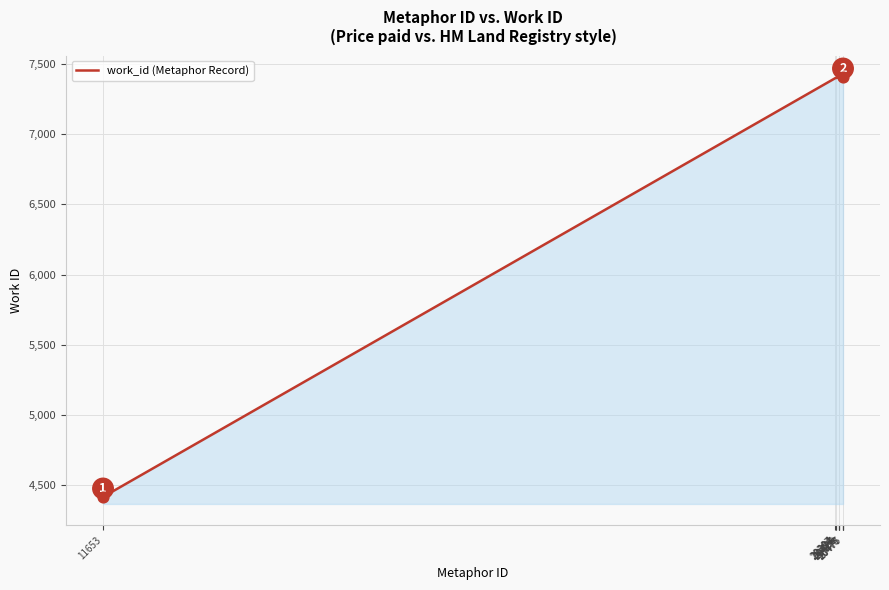

What is the difference between the maximum and minimum values?

2989